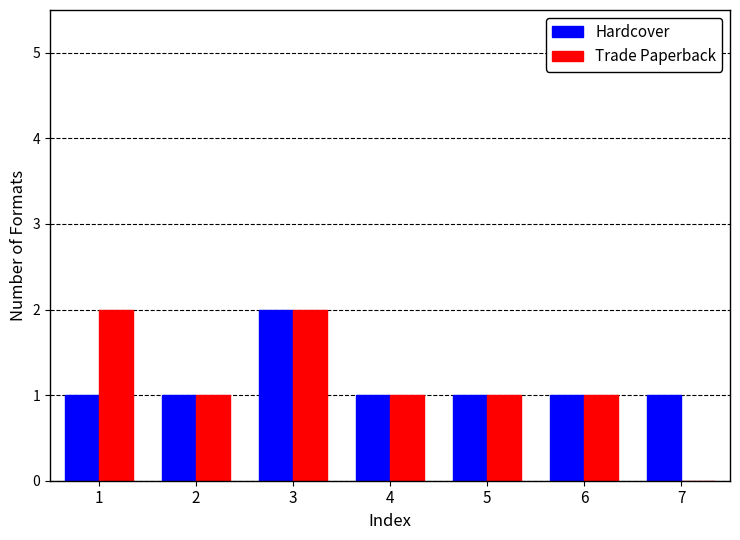

What value does the Trade Paperback series have at 2?

1